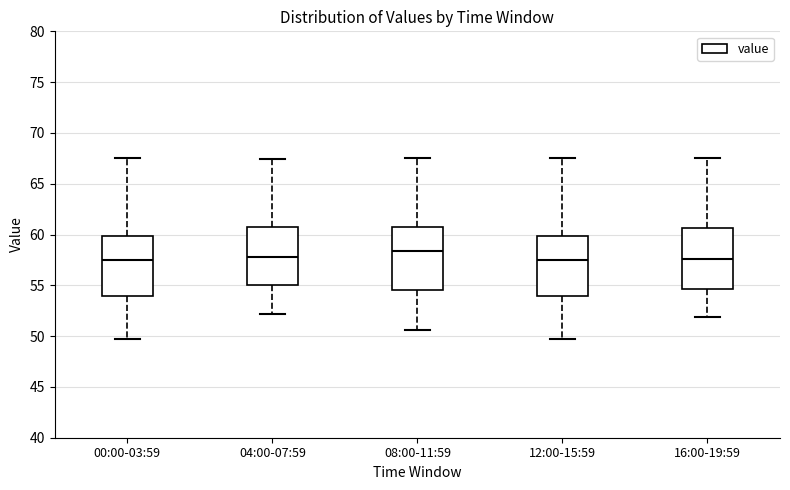

Where is the lower edge of the box for 16:00-19:59 on the y-axis? The values are not printed on the chart, so give them approximately, as read against the axis.

54.5